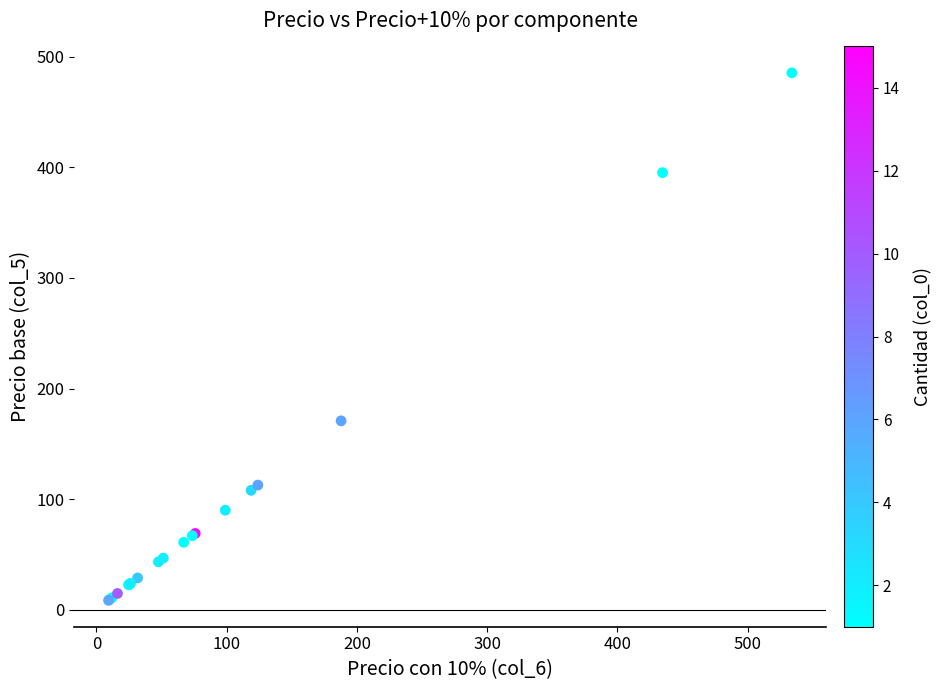

What Y value in the scatter plot is closest to 246?

170.8